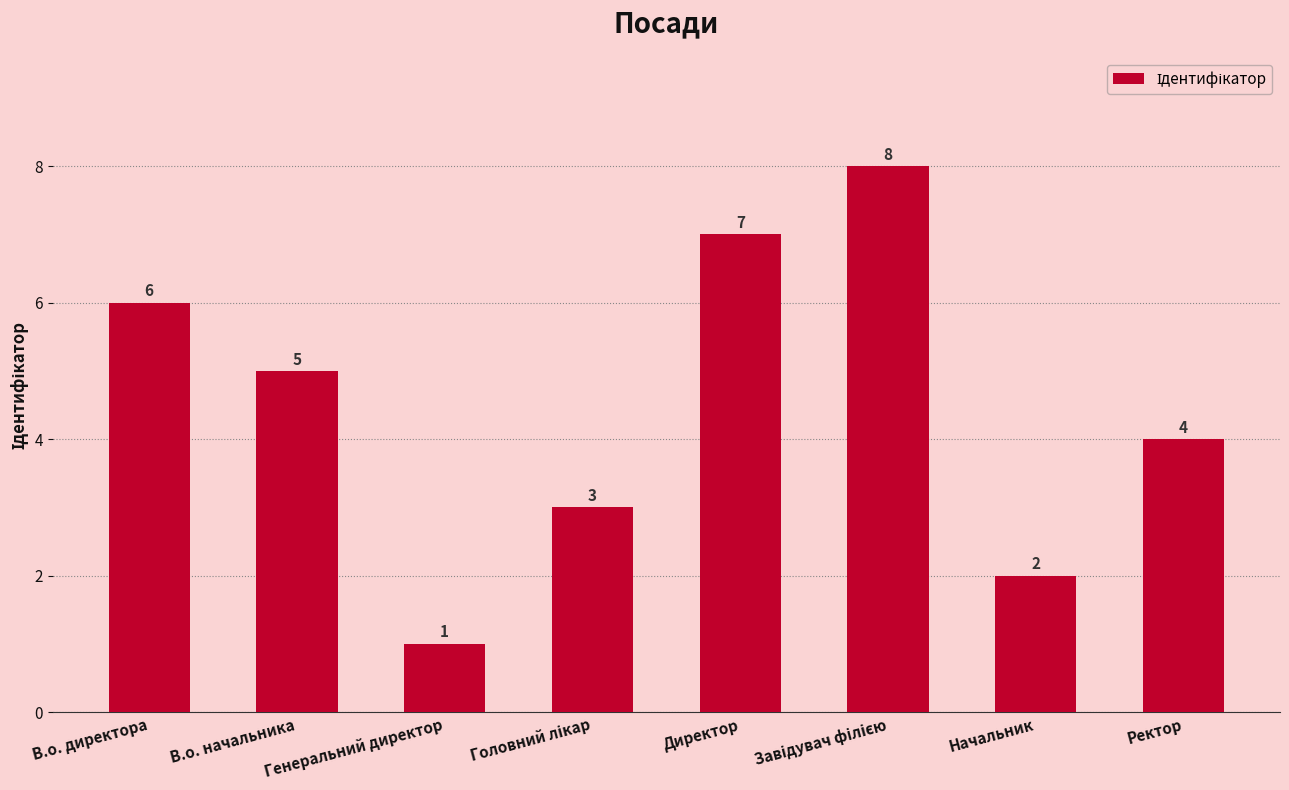

How many data points are less than 5?

4